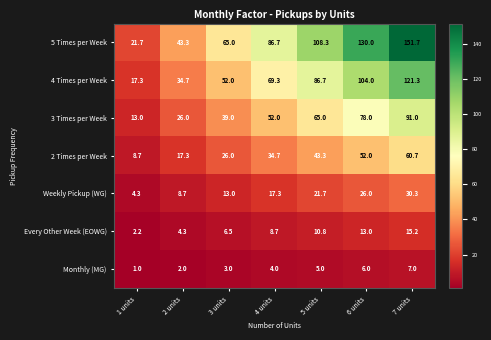

What is the difference between the maximum and second lowest values in the 3 Times per Week series?

65.0